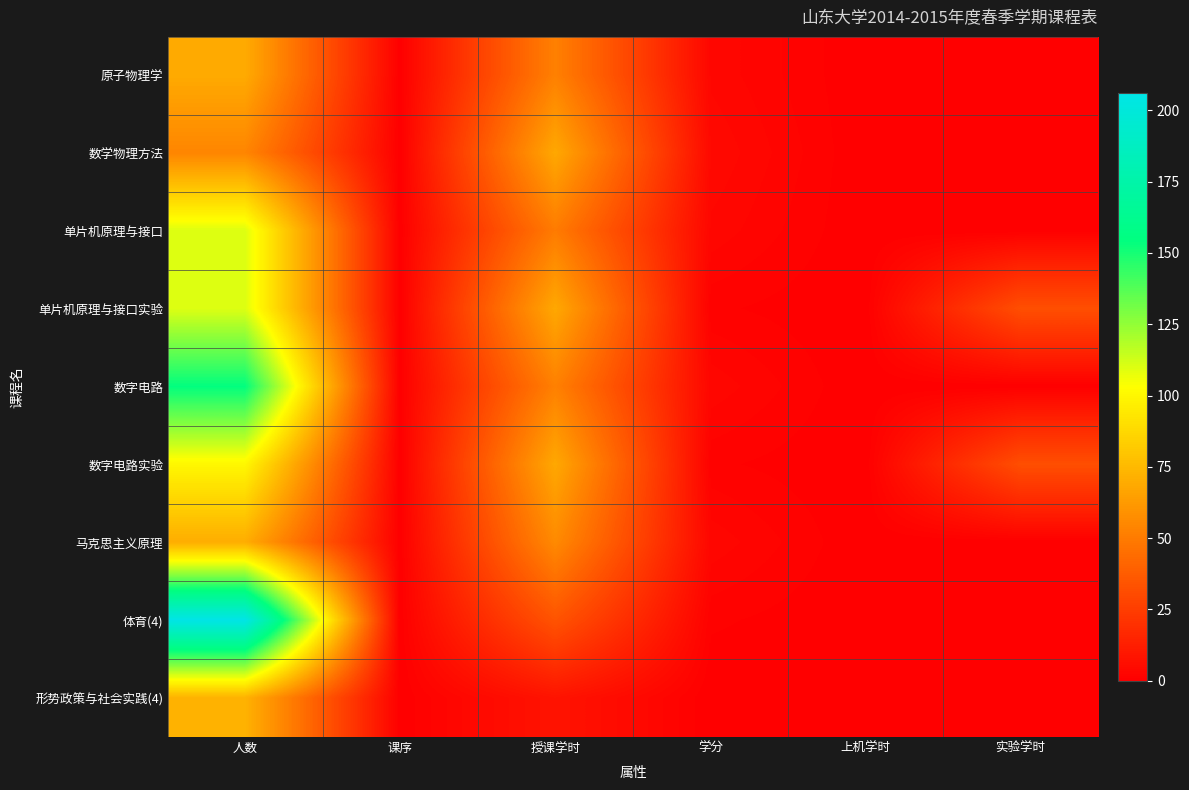

At how many categories does at least one series exceed 85?

1